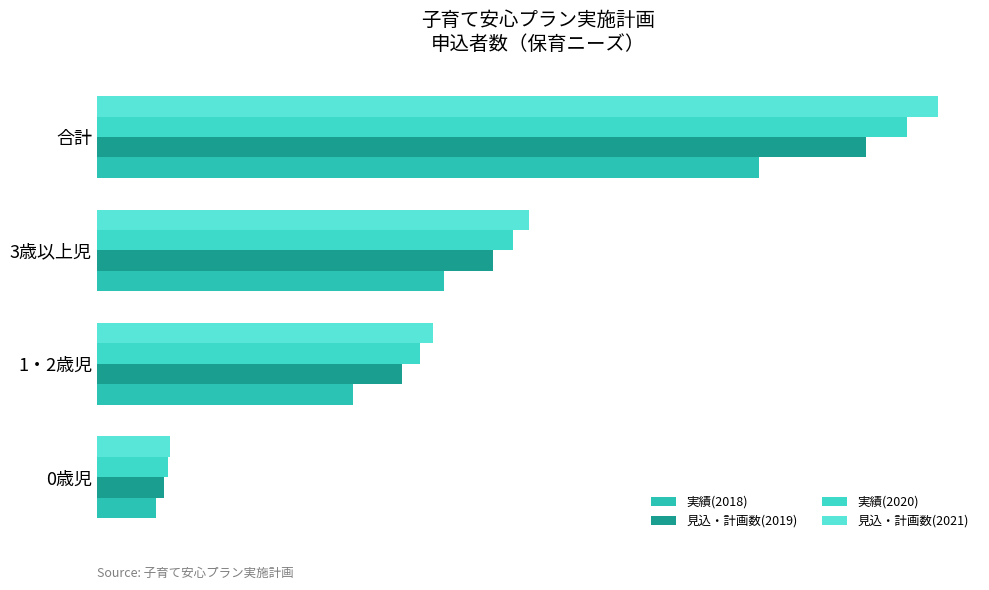

How many 実績(2020) values are between 2010 and 5045?

3